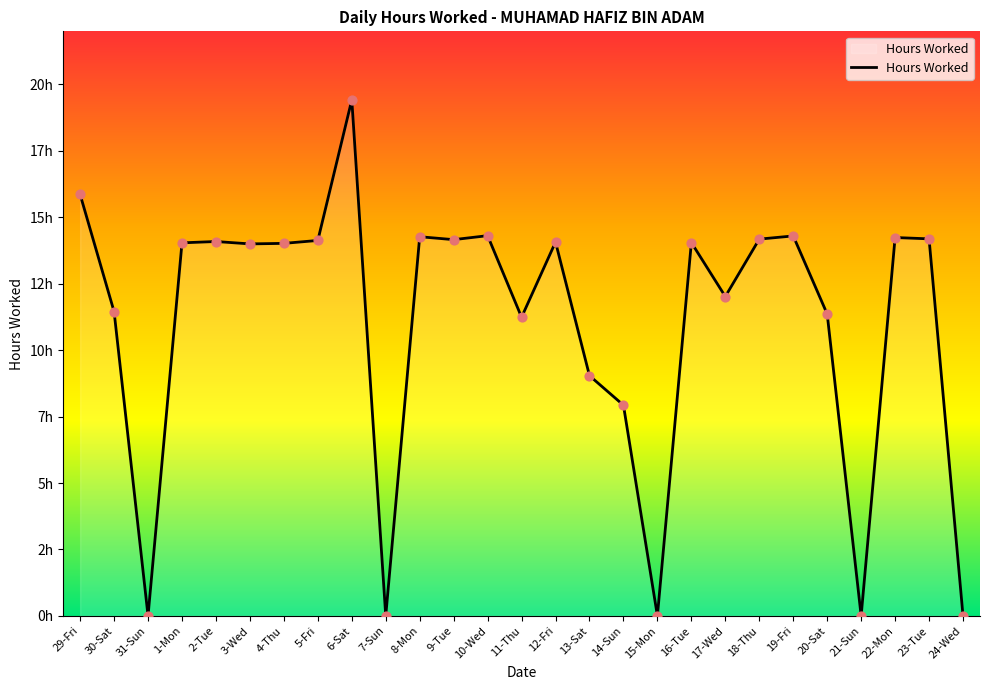

Does the chart have visible grid lines?

No